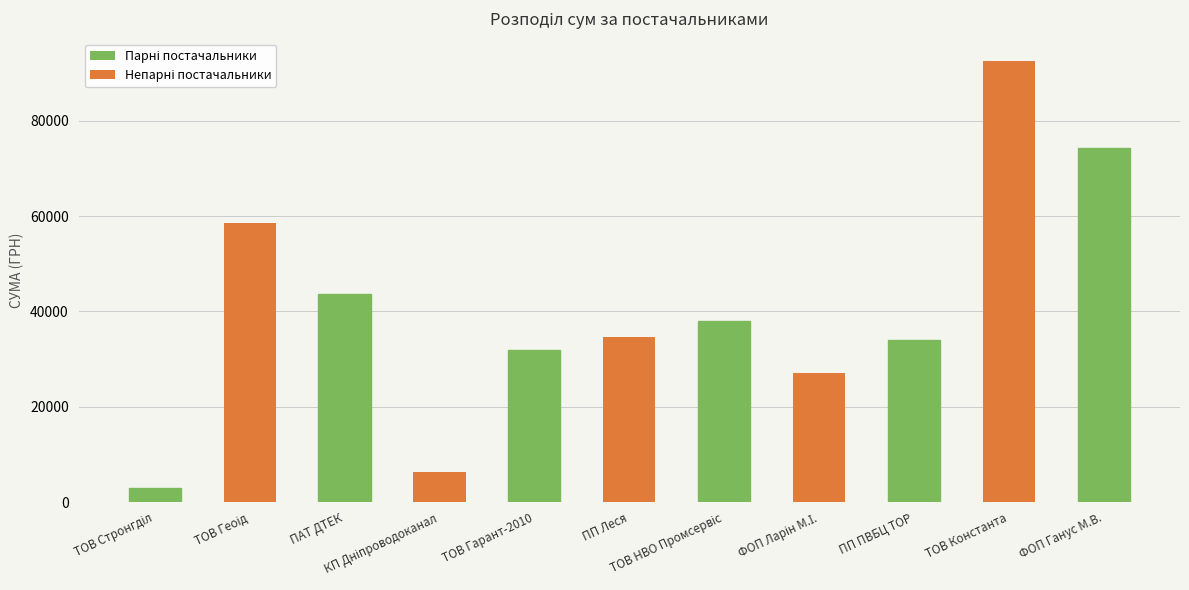

What is the minimum value shown in the chart?

2975.4